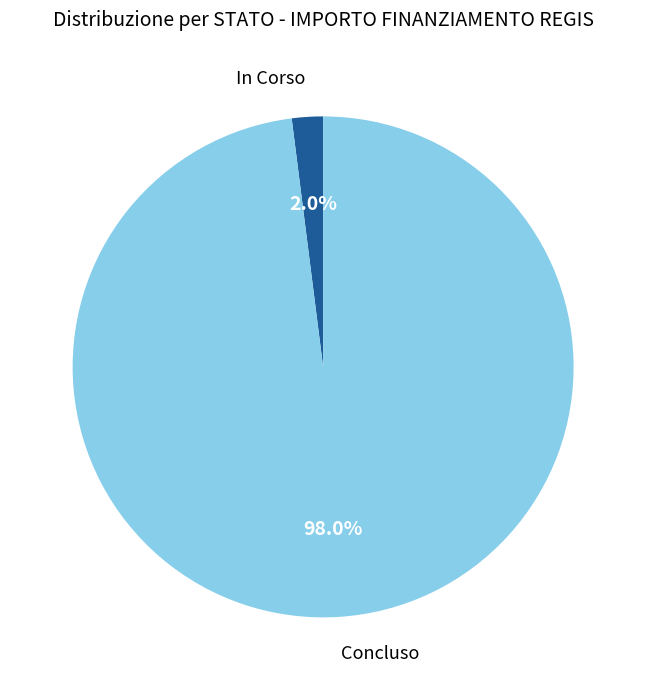

Which category has the smallest portion of the pie?

In Corso